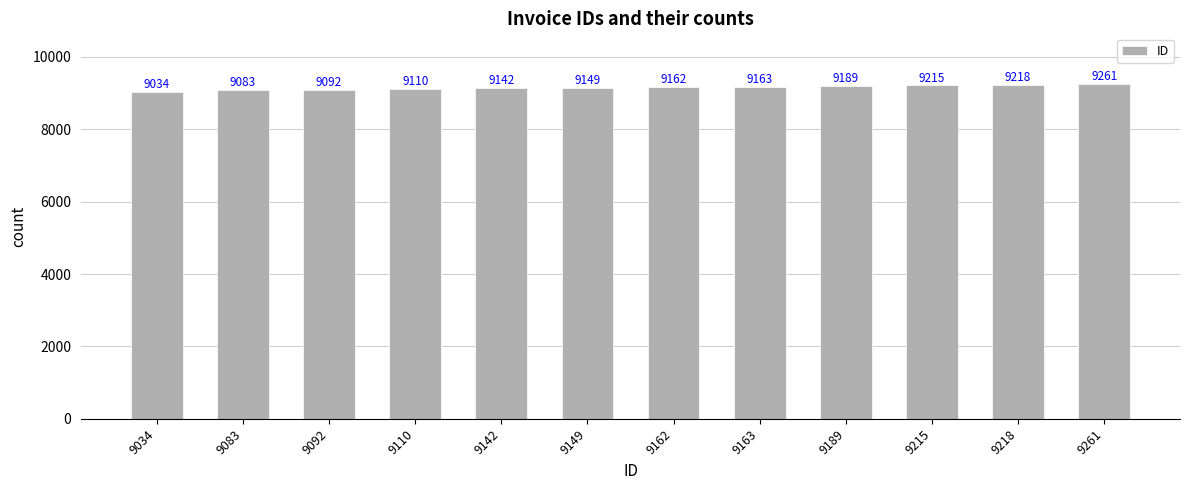

Reading left to right, extract all data points from this chart.

9034=9034	9083=9083	9092=9092	9110=9110	9142=9142	9149=9149	9162=9162	9163=9163	9189=9189	9215=9215	9218=9218	9261=9261